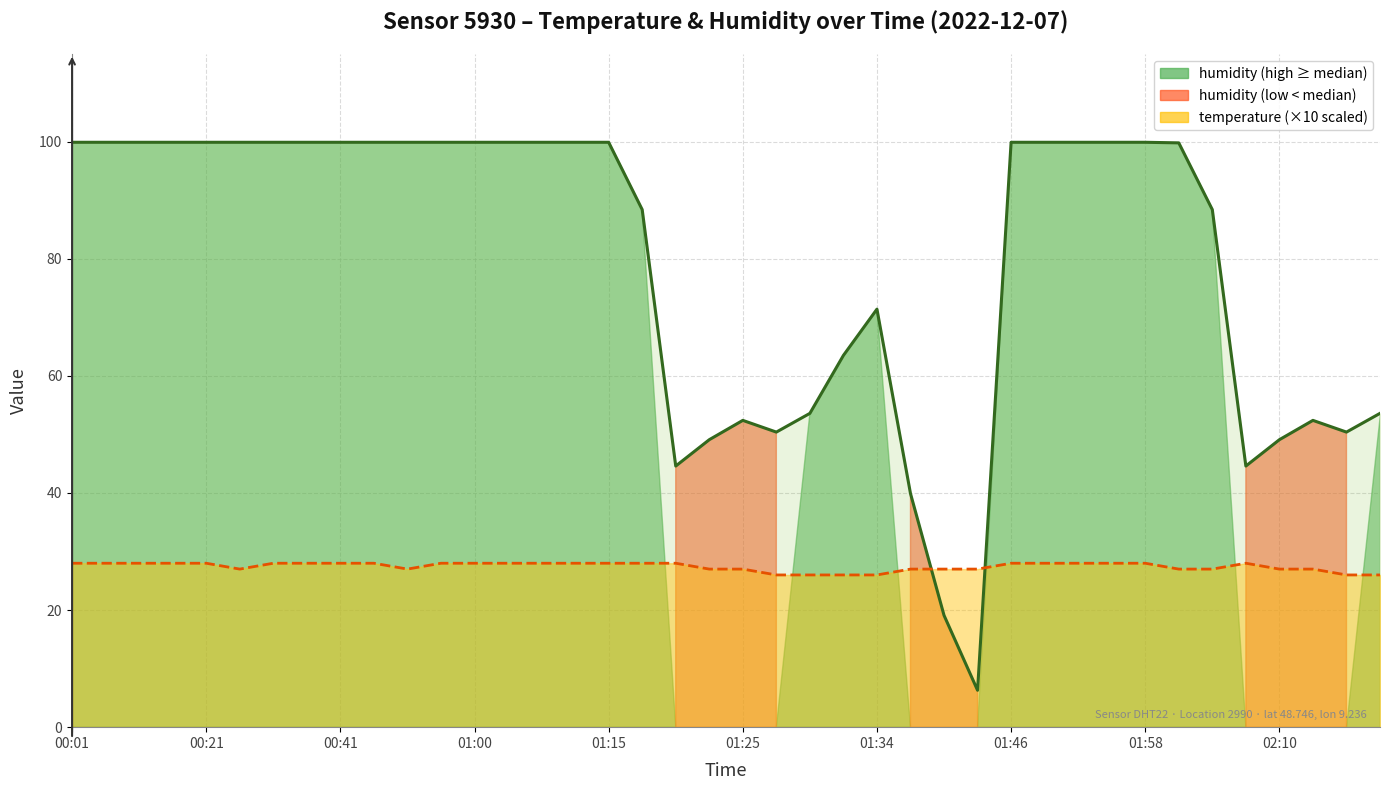

Which series ends up on top after the final intersection of humidity and temperature (×10)?

humidity